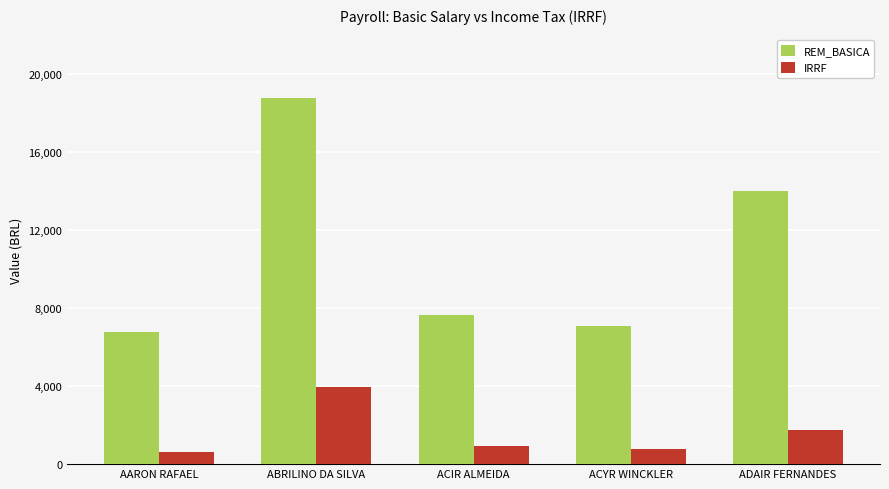

Which series has the largest total across all categories?

REM_BASICA